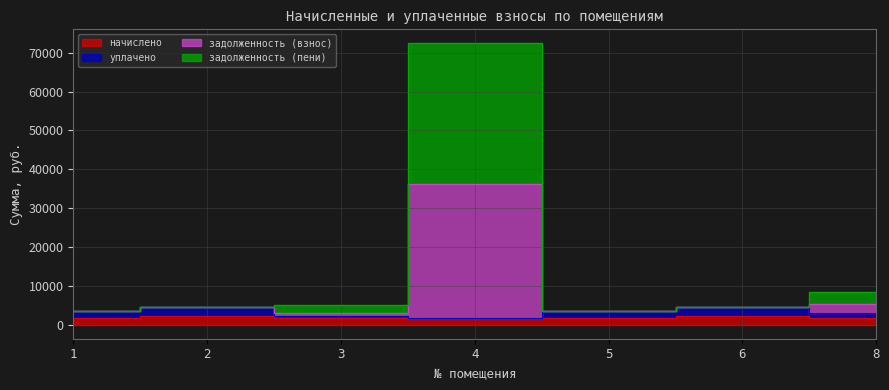

In начислено, how many points are lower than both neighbors (excluding endpoints)?

1